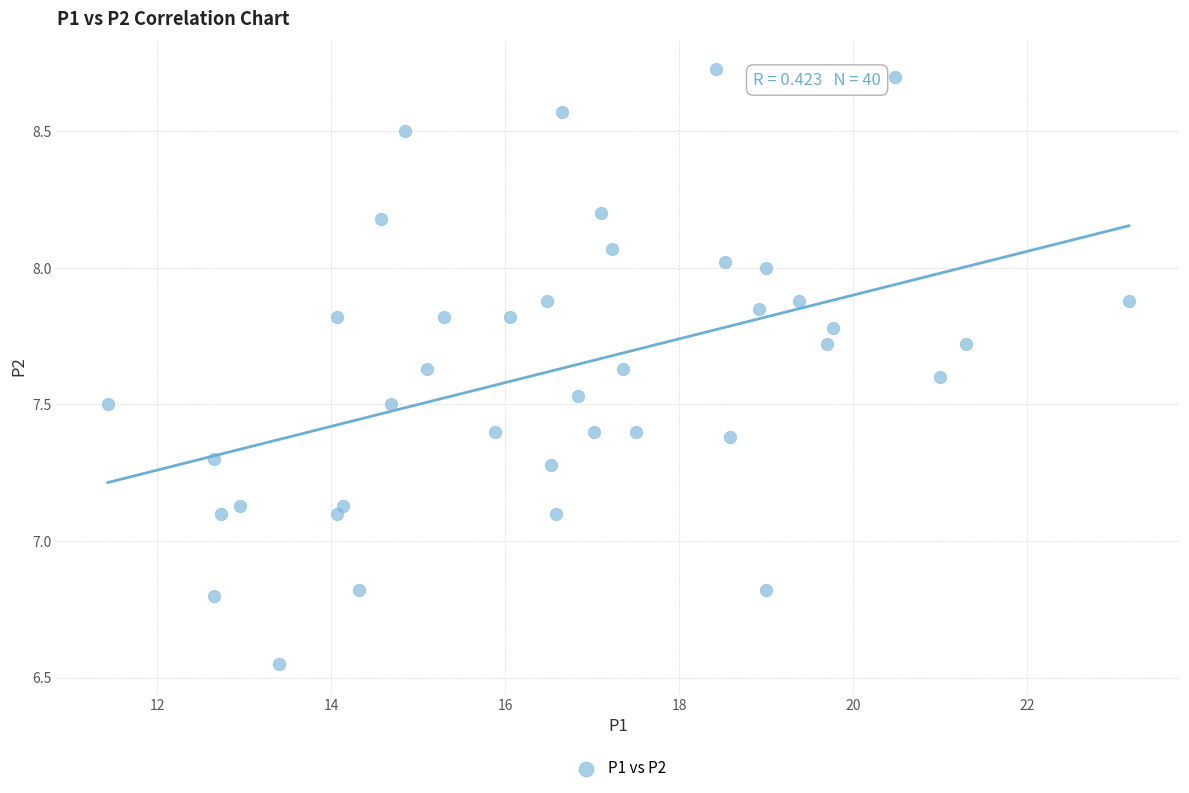

What is the range of X values (max minus min)?

11.7